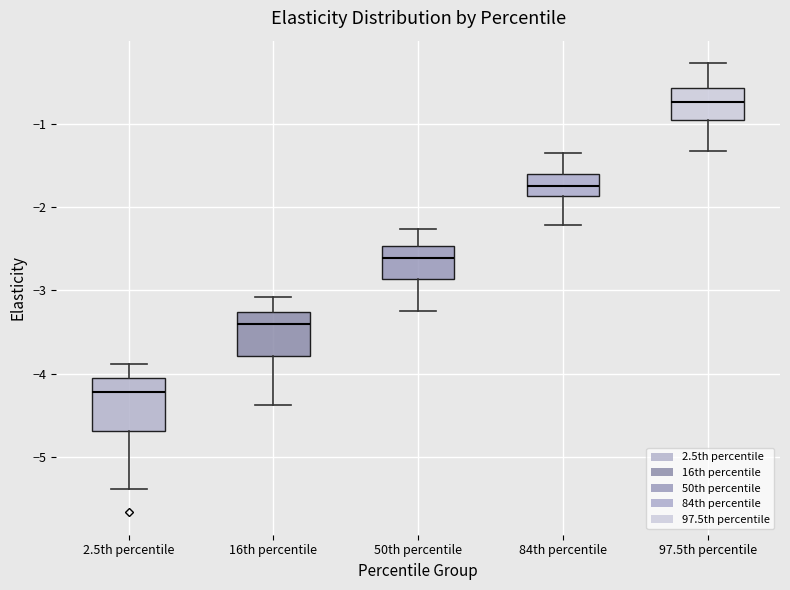

Reading left to right, transcribe this box plot: for each box, give where its median line is, the range the box spans, and where its two whiskers end, as read against the y-axis. The values are not printed on the chart, so give them approximately, as read against the axis.

2.5th percentile: median -4.2, box -4.7 to -4.0, whiskers -5.4 to -3.9
16th percentile: median -3.4, box -3.8 to -3.3, whiskers -4.4 to -3.1
50th percentile: median -2.6, box -2.9 to -2.5, whiskers -3.2 to -2.3
84th percentile: median -1.7, box -1.9 to -1.6, whiskers -2.2 to -1.4
97.5th percentile: median -0.7, box -1.0 to -0.6, whiskers -1.3 to -0.3